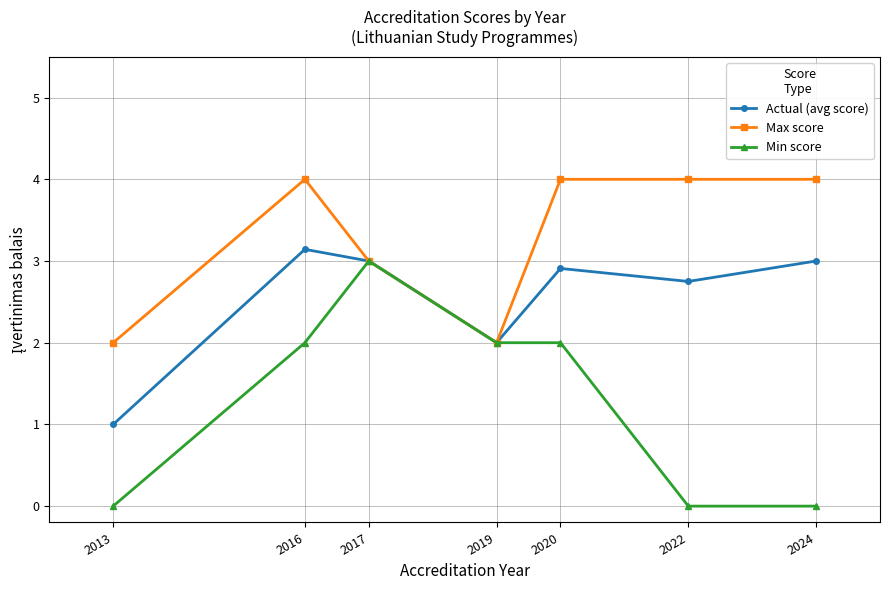

Reading left to right, extract all data points from this chart.

Actual (avg score): 1.0	3.1	3.0	2.0	2.9	2.8	3.0
Max score: 2.0	4.0	3.0	2.0	4.0	4.0	4.0
Min score: 0.0	2.0	3.0	2.0	2.0	0.0	0.0